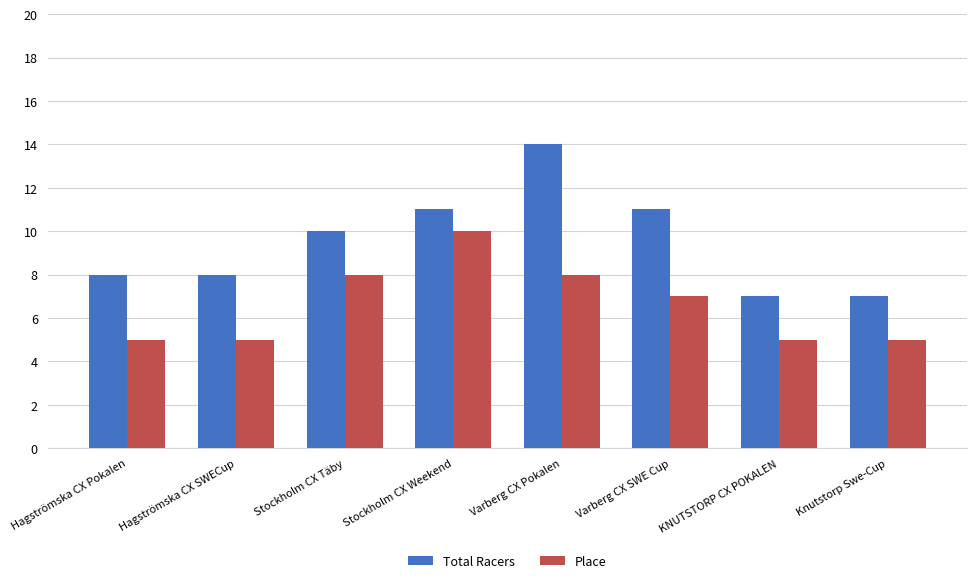

What is the spread (max minus min) of values at Varberg CX SWE Cup?

4